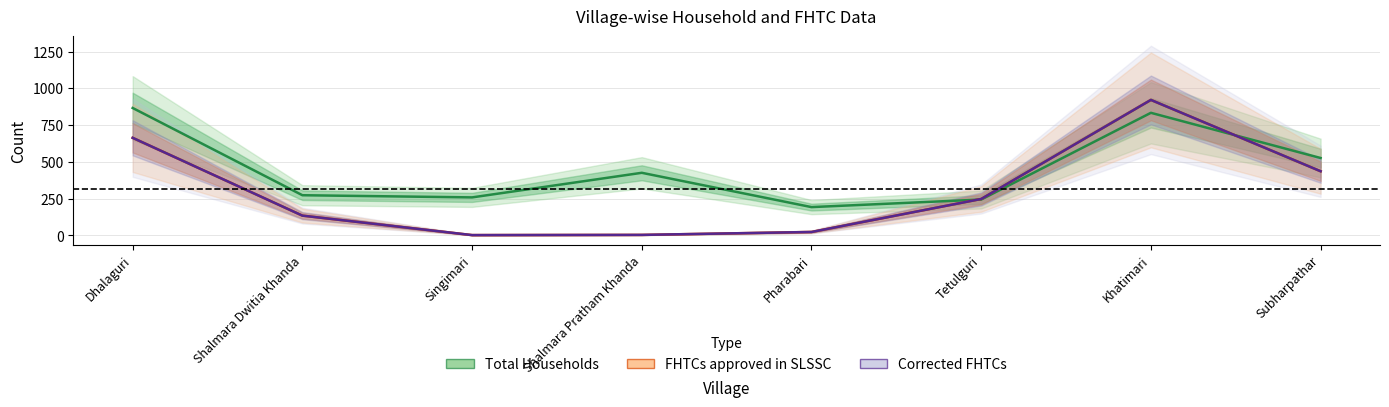

Which series has the largest total across all categories?

Total Households